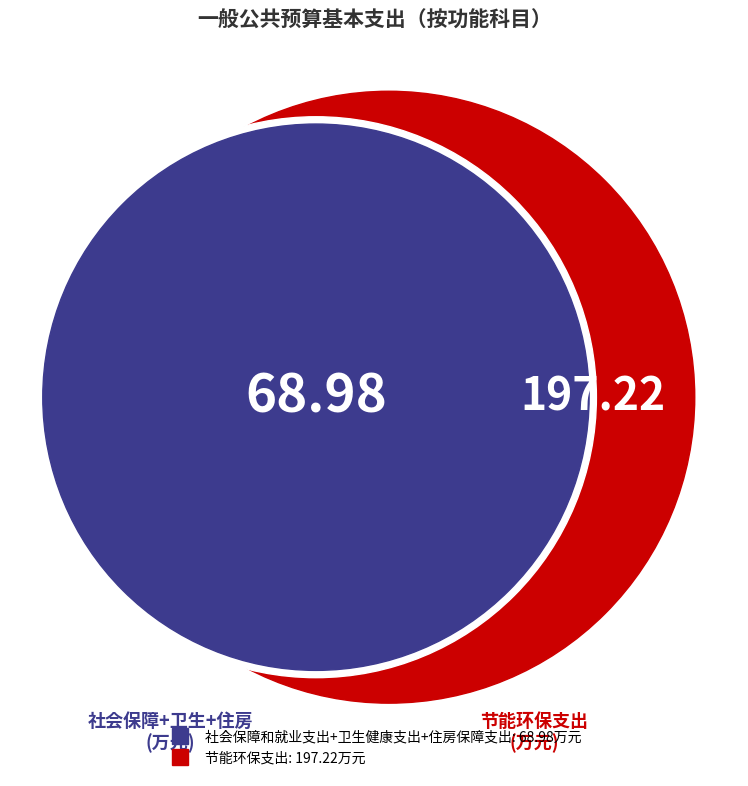

The 住房保障支出 slice represents 1% of the pie. True or false?

False